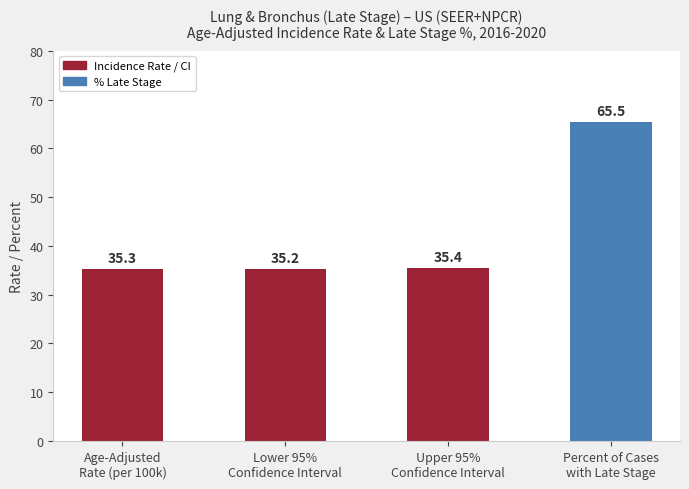

What is the approximate value at Age-Adjusted
Rate (per 100k)?

35.3